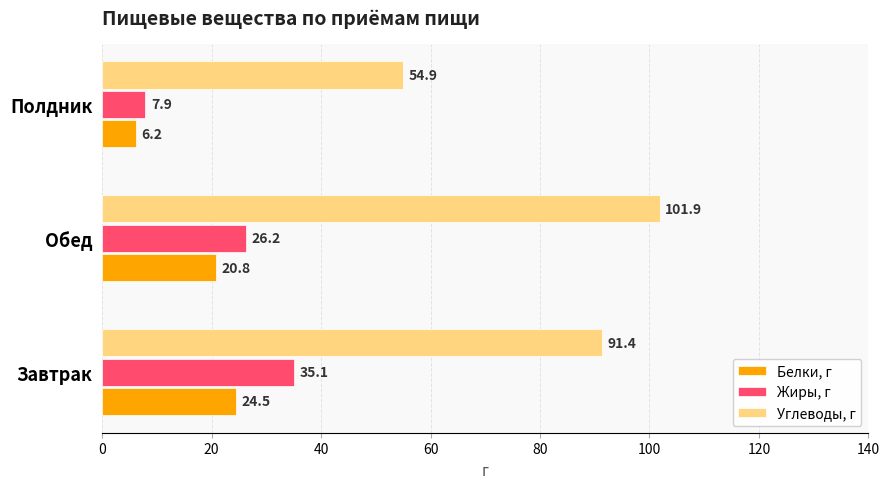

Which series has the largest range (max minus min)?

Углеводы, г